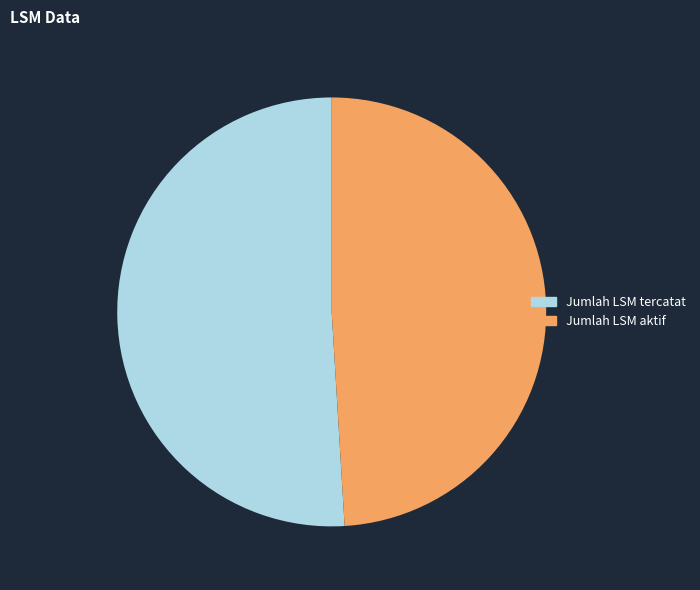

Does any single category account for the majority?

Yes